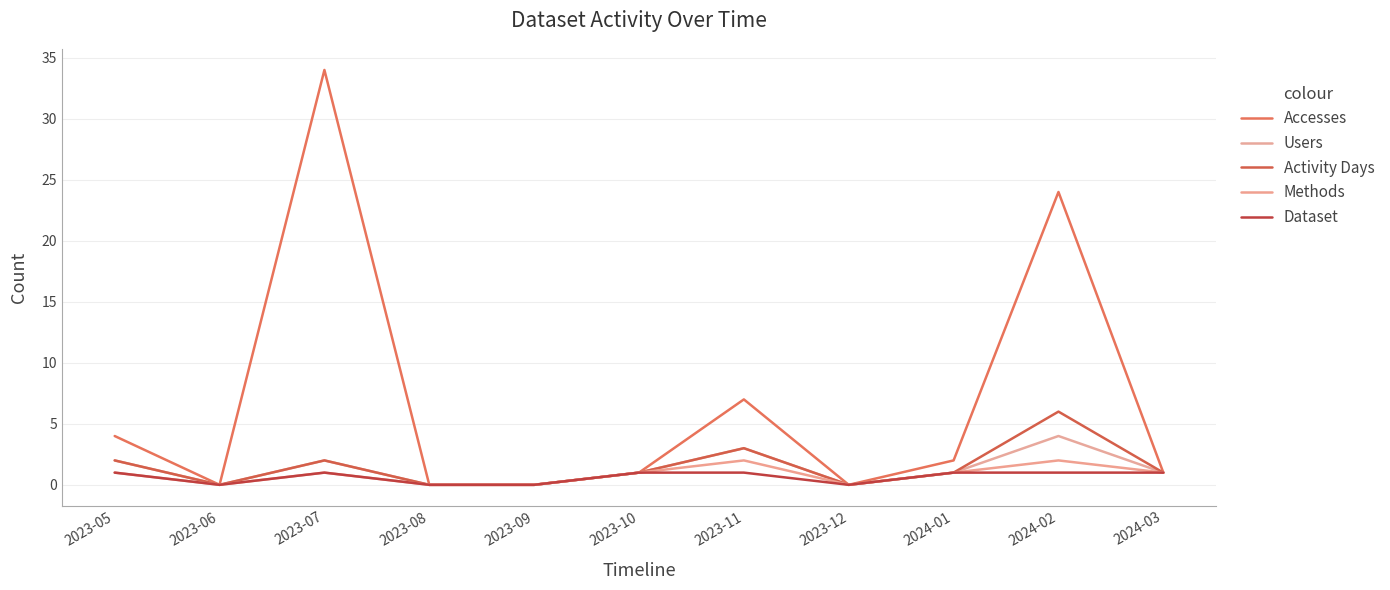

At which category does Dataset reach its first local valley?

2023-06